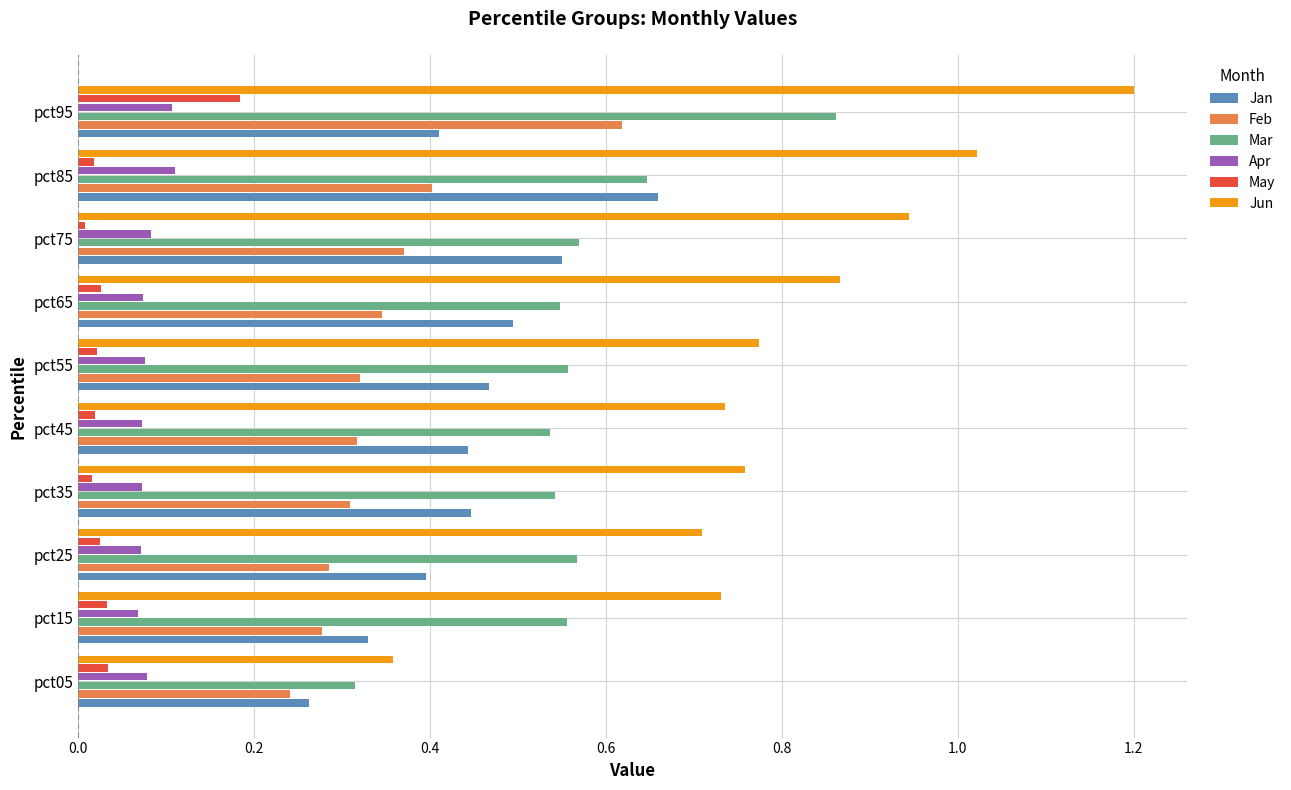

What is the sum of all Feb values?

3.5